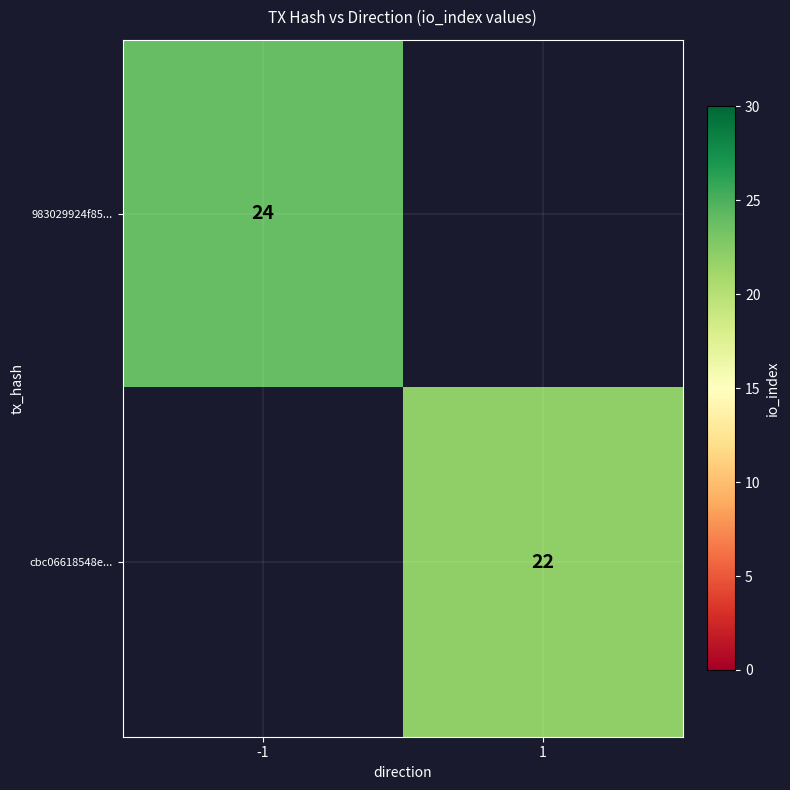

The value of 983029924f85... at -1 is 24. True or false?

True